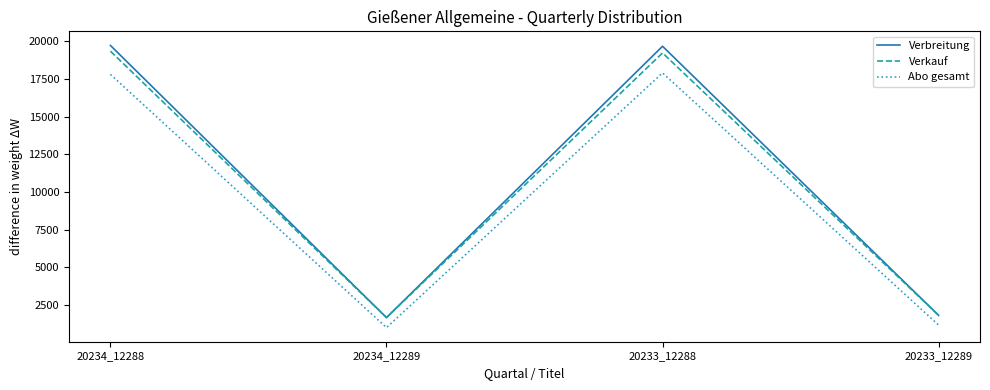

Where is Abo gesamt nearest to the value 9445?

20233_12289